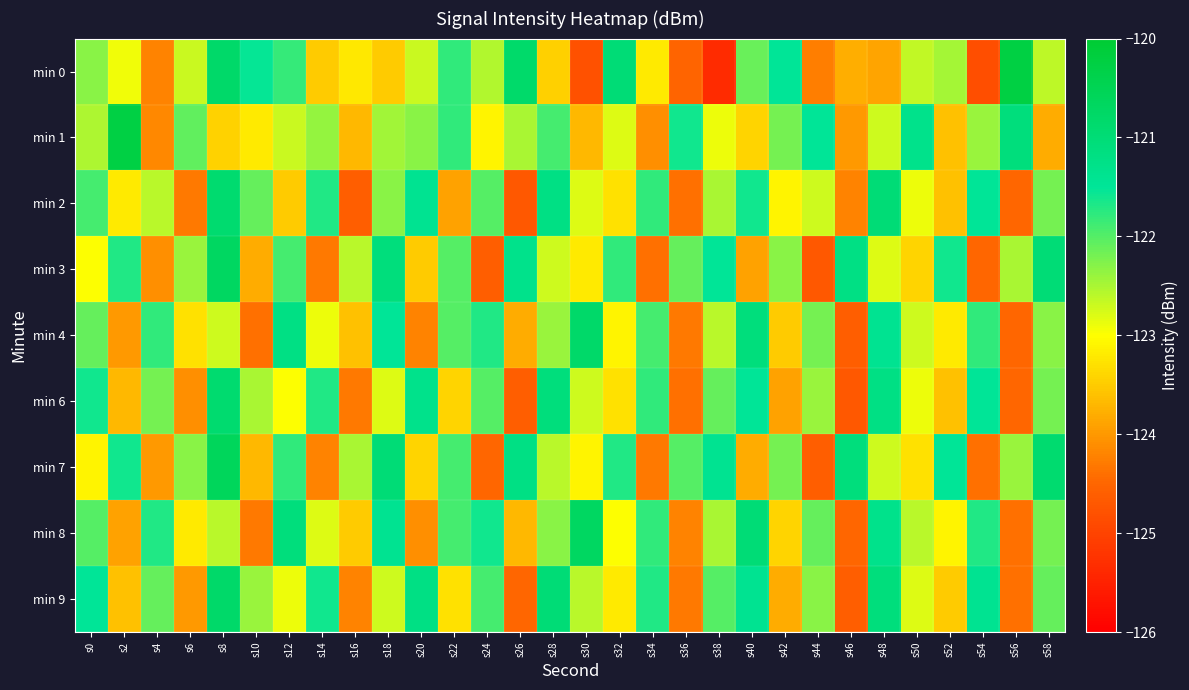

Reading left to right, list all the values displayed in this chart.

min 0: s0=-122.3	s2=-122.9	s4=-124.2	s6=-122.7	s8=-120.8	s10=-121.5	s12=-121.8	s14=-123.5	s16=-123.2	s18=-123.5	s20=-122.7	s22=-121.8	s24=-122.6	s26=-120.8	s28=-123.5	s30=-124.8	s32=-121.0	s34=-123.2	s36=-124.5	s38=-125.4	s40=-122.1	s42=-121.5	s44=-124.3	s46=-123.8	s48=-123.9	s50=-122.6	s52=-122.5	s54=-124.8	s56=-120.2	s58=-122.6
min 1: s0=-122.5	s2=-120.3	s4=-124.2	s6=-122.1	s8=-123.4	s10=-123.2	s12=-122.7	s14=-122.4	s16=-123.7	s18=-122.5	s20=-122.3	s22=-121.8	s24=-123.1	s26=-122.5	s28=-121.9	s30=-123.7	s32=-122.8	s34=-124.1	s36=-121.6	s38=-122.9	s40=-123.4	s42=-122.2	s44=-121.5	s46=-124.0	s48=-122.7	s50=-121.3	s52=-123.6	s54=-122.4	s56=-121.1	s58=-123.8
min 2: s0=-121.9	s2=-123.2	s4=-122.6	s6=-124.3	s8=-120.9	s10=-122.1	s12=-123.5	s14=-121.7	s16=-124.6	s18=-122.3	s20=-121.4	s22=-123.9	s24=-122.0	s26=-124.7	s28=-121.2	s30=-122.8	s32=-123.3	s34=-121.8	s36=-124.4	s38=-122.5	s40=-121.6	s42=-123.1	s44=-122.7	s46=-124.2	s48=-121.0	s50=-122.9	s52=-123.6	s54=-121.5	s56=-124.5	s58=-122.2
min 3: s0=-123.0	s2=-121.7	s4=-124.1	s6=-122.4	s8=-120.7	s10=-123.8	s12=-121.9	s14=-124.3	s16=-122.6	s18=-121.1	s20=-123.5	s22=-122.0	s24=-124.6	s26=-121.3	s28=-122.7	s30=-123.2	s32=-121.8	s34=-124.4	s36=-122.1	s38=-121.5	s40=-123.9	s42=-122.3	s44=-124.7	s46=-121.2	s48=-122.8	s50=-123.4	s52=-121.6	s54=-124.5	s56=-122.5	s58=-121.0
min 4: s0=-122.1	s2=-124.0	s4=-121.8	s6=-123.3	s8=-122.7	s10=-124.4	s12=-121.2	s14=-122.9	s16=-123.6	s18=-121.5	s20=-124.2	s22=-122.0	s24=-121.7	s26=-123.8	s28=-122.4	s30=-120.8	s32=-123.1	s34=-121.9	s36=-124.3	s38=-122.6	s40=-121.1	s42=-123.5	s44=-122.2	s46=-124.6	s48=-121.4	s50=-122.7	s52=-123.2	s54=-121.8	s56=-124.5	s58=-122.3
min 6: s0=-121.6	s2=-123.7	s4=-122.2	s6=-124.1	s8=-120.9	s10=-122.5	s12=-123.0	s14=-121.7	s16=-124.3	s18=-122.8	s20=-121.3	s22=-123.4	s24=-122.0	s26=-124.6	s28=-121.1	s30=-122.7	s32=-123.3	s34=-121.8	s36=-124.4	s38=-122.1	s40=-121.5	s42=-123.9	s44=-122.4	s46=-124.7	s48=-121.2	s50=-122.9	s52=-123.6	s54=-121.5	s56=-124.5	s58=-122.2
min 7: s0=-123.1	s2=-121.6	s4=-124.0	s6=-122.3	s8=-120.6	s10=-123.7	s12=-121.8	s14=-124.2	s16=-122.5	s18=-121.0	s20=-123.4	s22=-121.9	s24=-124.5	s26=-121.2	s28=-122.6	s30=-123.1	s32=-121.7	s34=-124.3	s36=-122.0	s38=-121.4	s40=-123.8	s42=-122.2	s44=-124.6	s46=-121.1	s48=-122.7	s50=-123.3	s52=-121.5	s54=-124.4	s56=-122.4	s58=-120.9
min 8: s0=-122.0	s2=-123.9	s4=-121.7	s6=-123.2	s8=-122.6	s10=-124.3	s12=-121.1	s14=-122.8	s16=-123.5	s18=-121.4	s20=-124.1	s22=-121.9	s24=-121.6	s26=-123.7	s28=-122.3	s30=-120.7	s32=-123.0	s34=-121.8	s36=-124.2	s38=-122.5	s40=-121.0	s42=-123.4	s44=-122.1	s46=-124.5	s48=-121.3	s50=-122.6	s52=-123.1	s54=-121.7	s56=-124.4	s58=-122.2
min 9: s0=-121.5	s2=-123.6	s4=-122.1	s6=-124.0	s8=-120.8	s10=-122.4	s12=-122.9	s14=-121.6	s16=-124.2	s18=-122.7	s20=-121.2	s22=-123.3	s24=-121.9	s26=-124.5	s28=-121.0	s30=-122.6	s32=-123.2	s34=-121.7	s36=-124.3	s38=-122.0	s40=-121.4	s42=-123.8	s44=-122.3	s46=-124.6	s48=-121.1	s50=-122.8	s52=-123.5	s54=-121.4	s56=-124.4	s58=-122.1